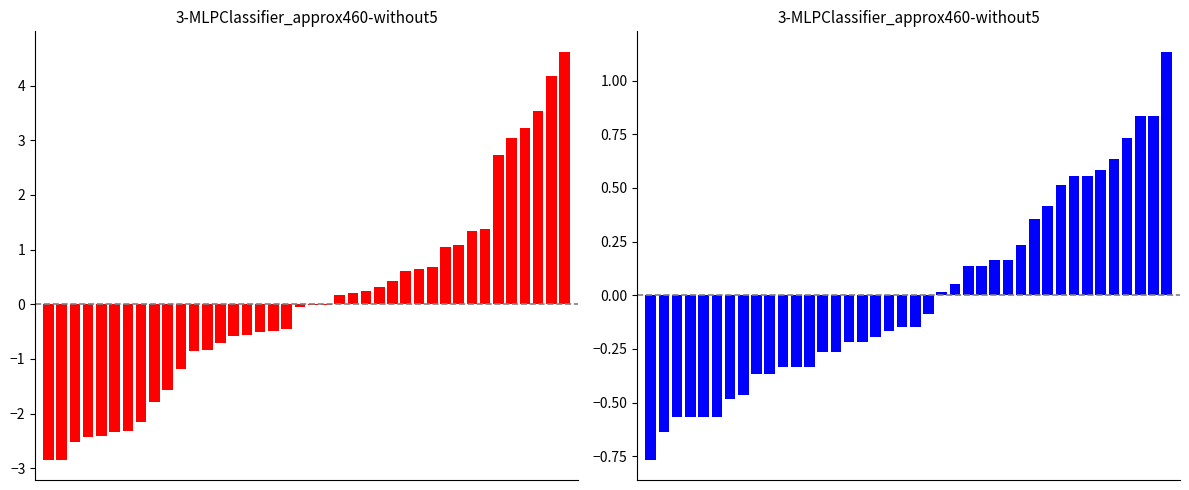

How many groups of bars are there?

40